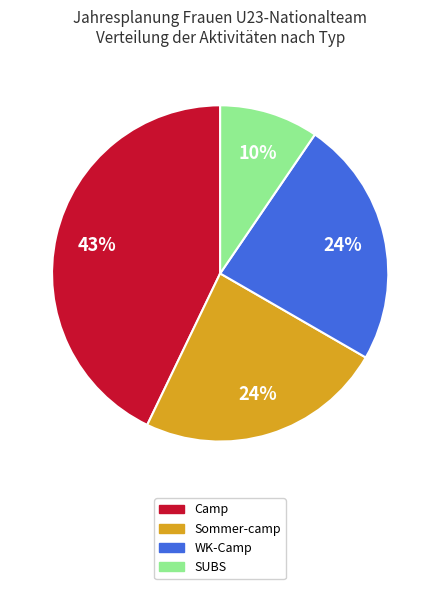

To the nearest percent, what portion does Camp represent?

43%